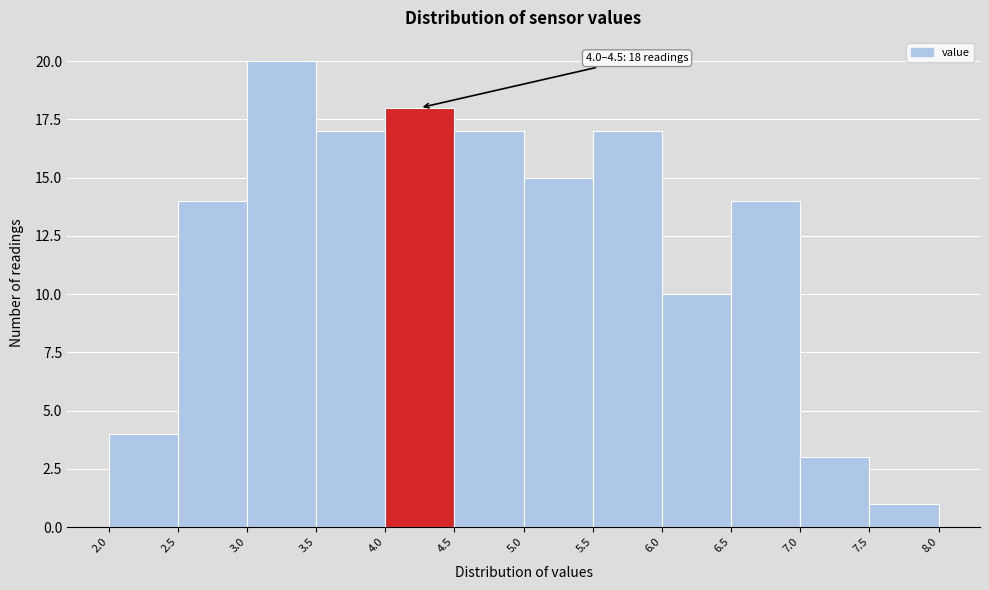

Which range on the x-axis has the tallest bar?

3.0 to 3.5